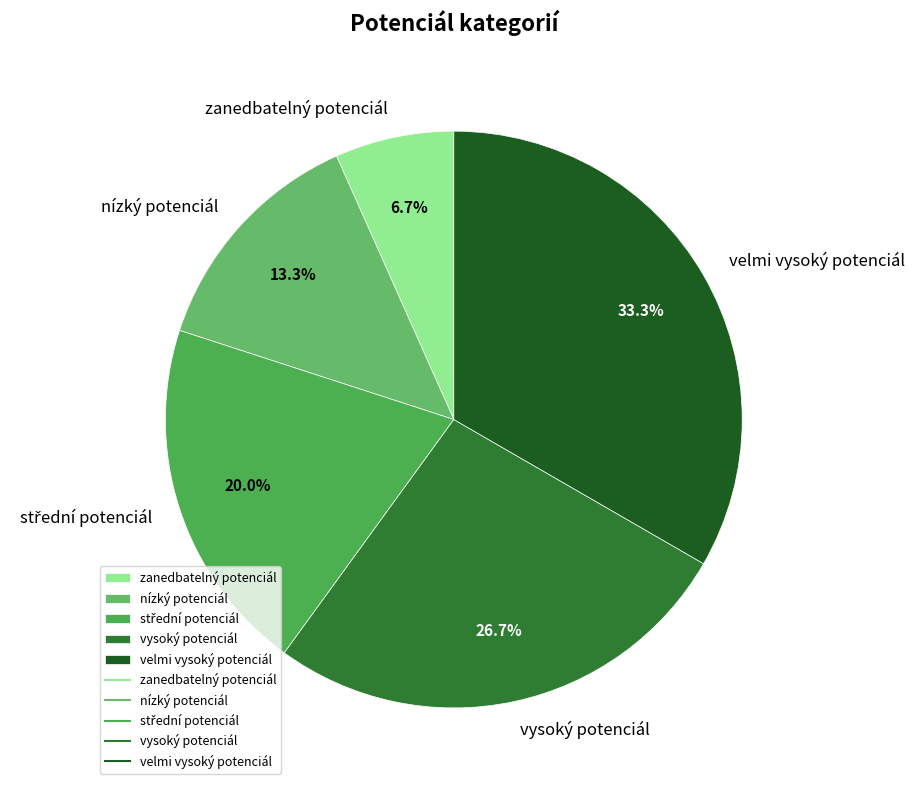

What percentage is NOT represented by vysoký potenciál?

73.3%